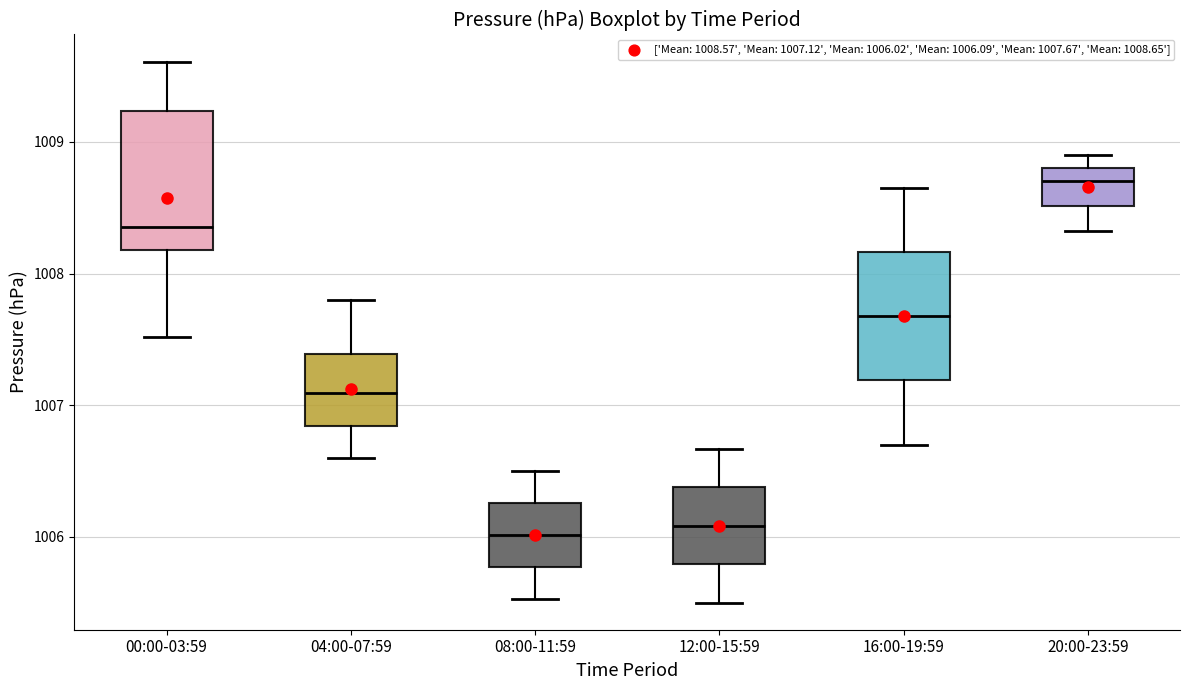

Reading left to right, transcribe this box plot: for each box, give where its median line is, the range the box spans, and where its two whiskers end, as read against the y-axis. The values are not printed on the chart, so give them approximately, as read against the axis.

00:00-03:59: median 1008.4, box 1008.2 to 1009.2, whiskers 1007.5 to 1009.6
04:00-07:59: median 1007.1, box 1006.8 to 1007.4, whiskers 1006.6 to 1007.8
08:00-11:59: median 1006.0, box 1005.8 to 1006.3, whiskers 1005.5 to 1006.5
12:00-15:59: median 1006.1, box 1005.8 to 1006.4, whiskers 1005.5 to 1006.7
16:00-19:59: median 1007.7, box 1007.2 to 1008.2, whiskers 1006.7 to 1008.7
20:00-23:59: median 1008.7, box 1008.5 to 1008.8, whiskers 1008.3 to 1008.9